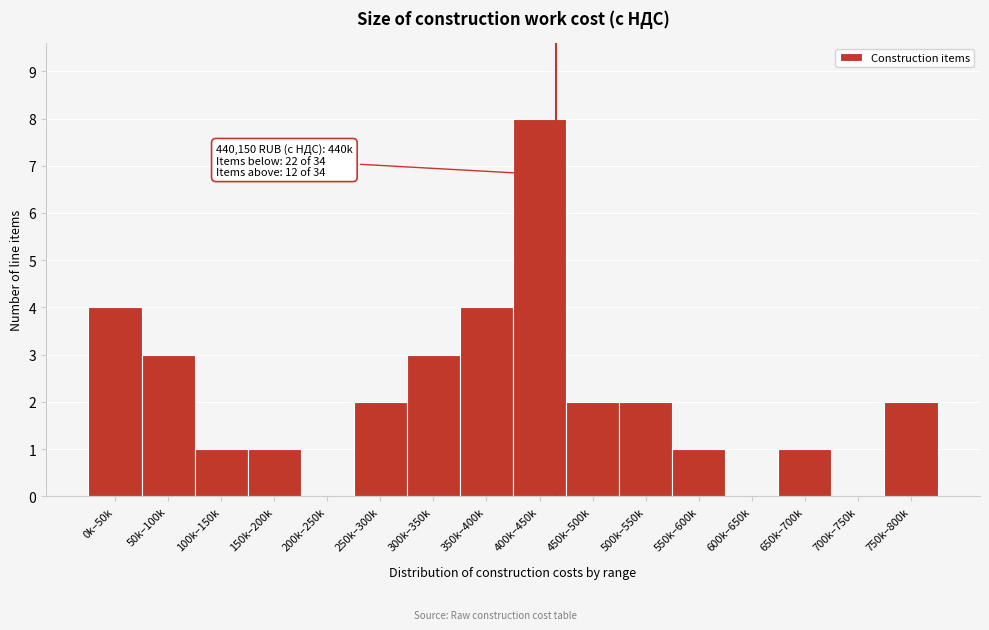

Reading right to left, list all the values displayed in this chart.

750k–800k=2	700k–750k=0	650k–700k=1	600k–650k=0	550k–600k=1	500k–550k=2	450k–500k=2	400k–450k=8	350k–400k=4	300k–350k=3	250k–300k=2	200k–250k=0	150k–200k=1	100k–150k=1	50k–100k=3	0k–50k=4